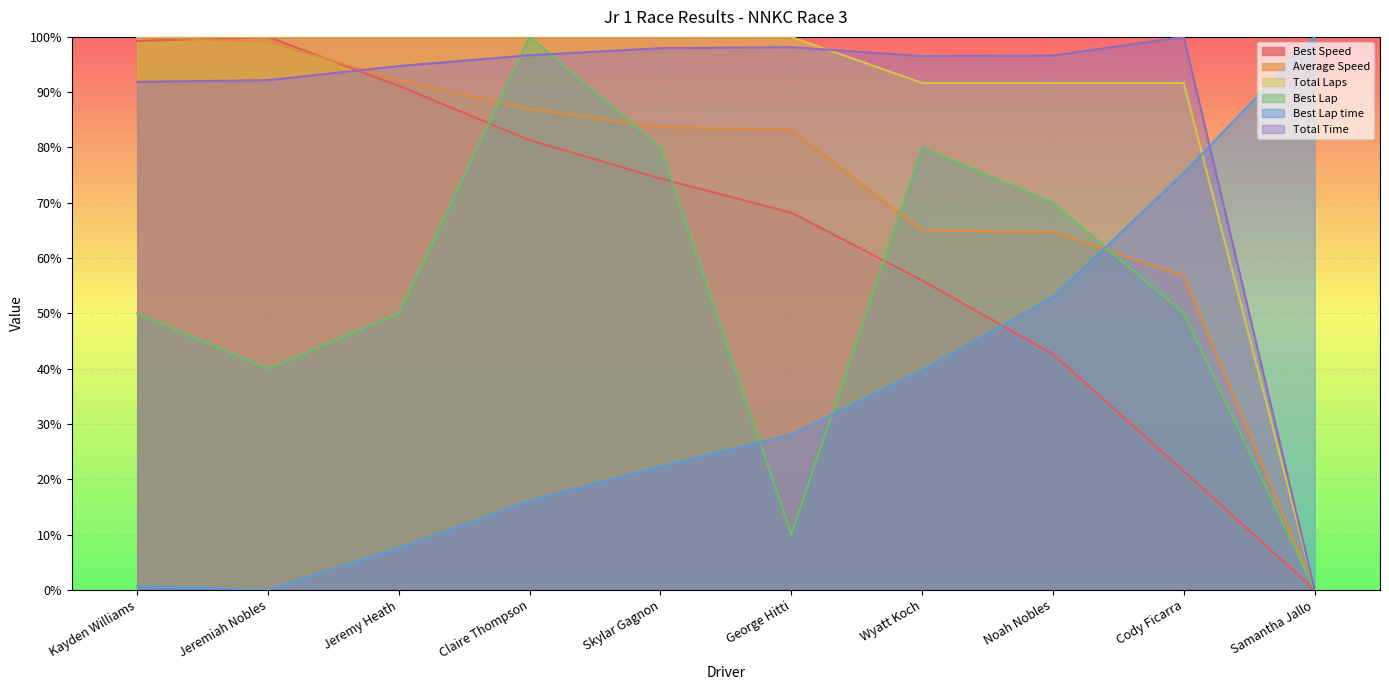

What is the label of the 10th point from the left?

Samantha Jallo